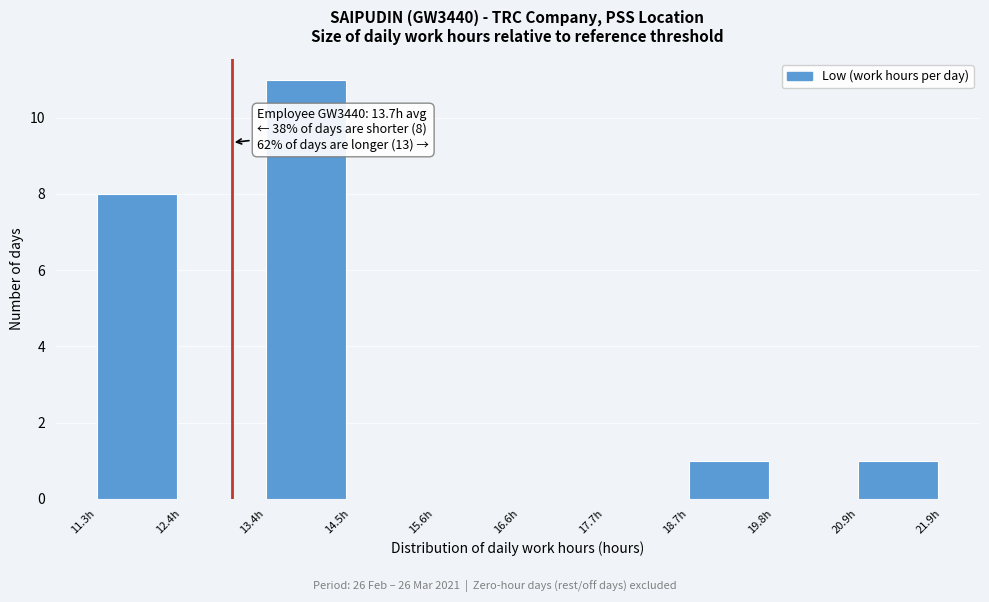

Over which range of the x-axis is the bar tallest?

13.4 to 14.4